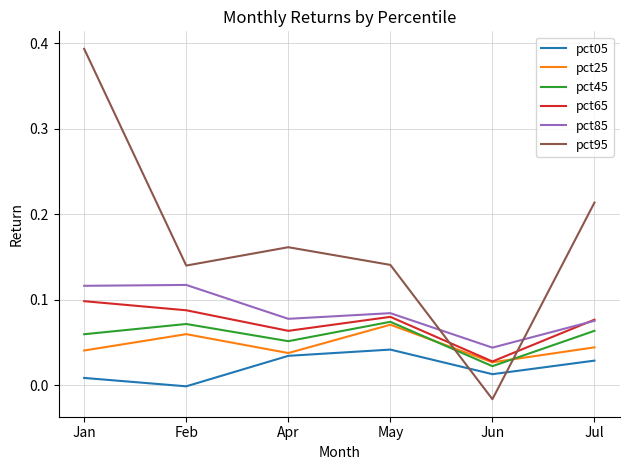

How many intersections are there between pct25 and pct95?

2